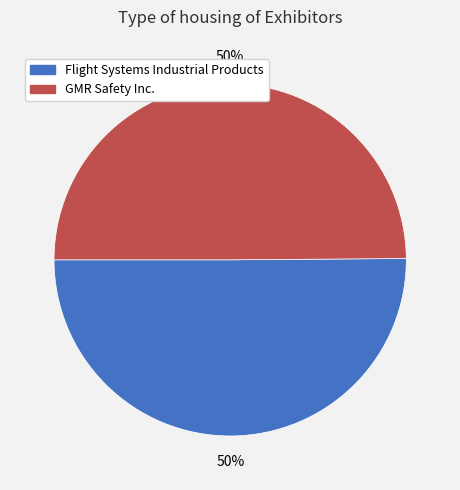

Combined, do Flight Systems Industrial Products and GMR Safety Inc. account for over 50%?

Yes